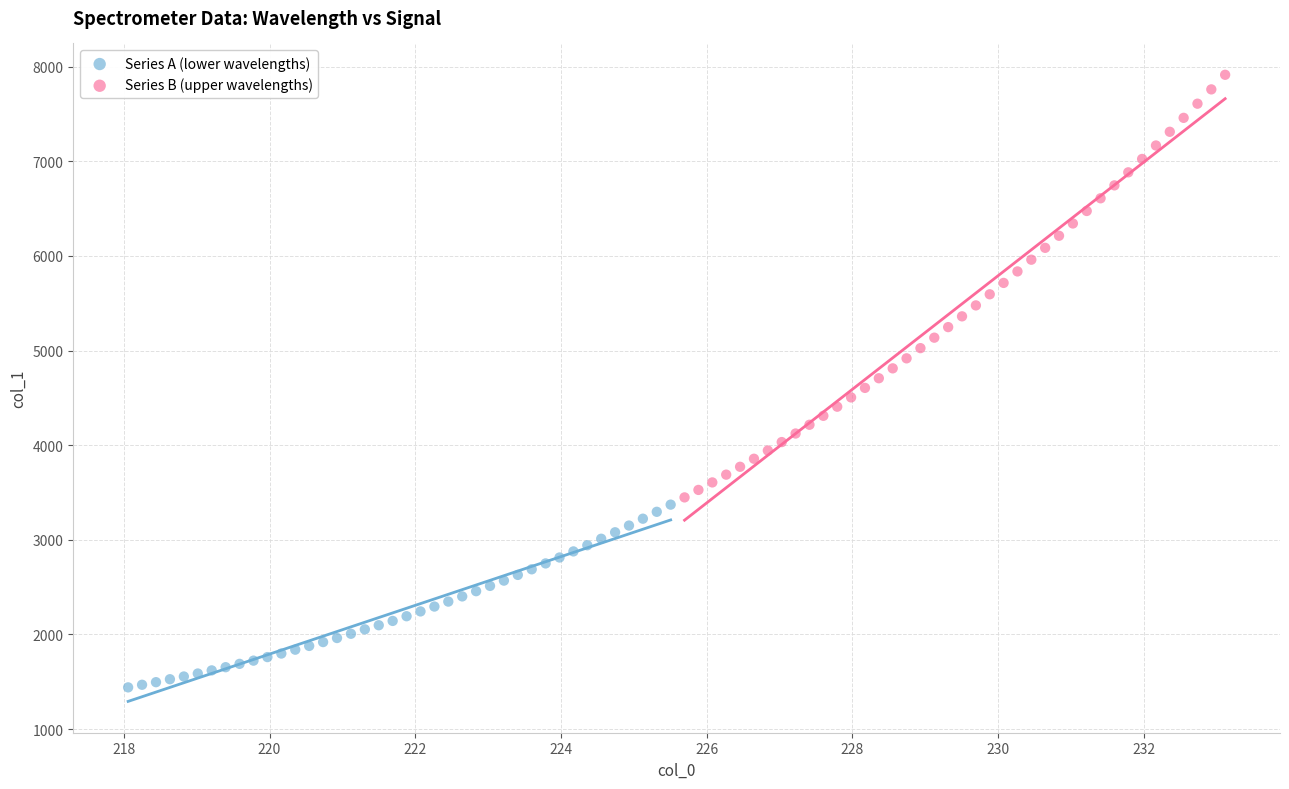

Which series reaches the minimum Y coordinate?

Series A (lower wavelengths)